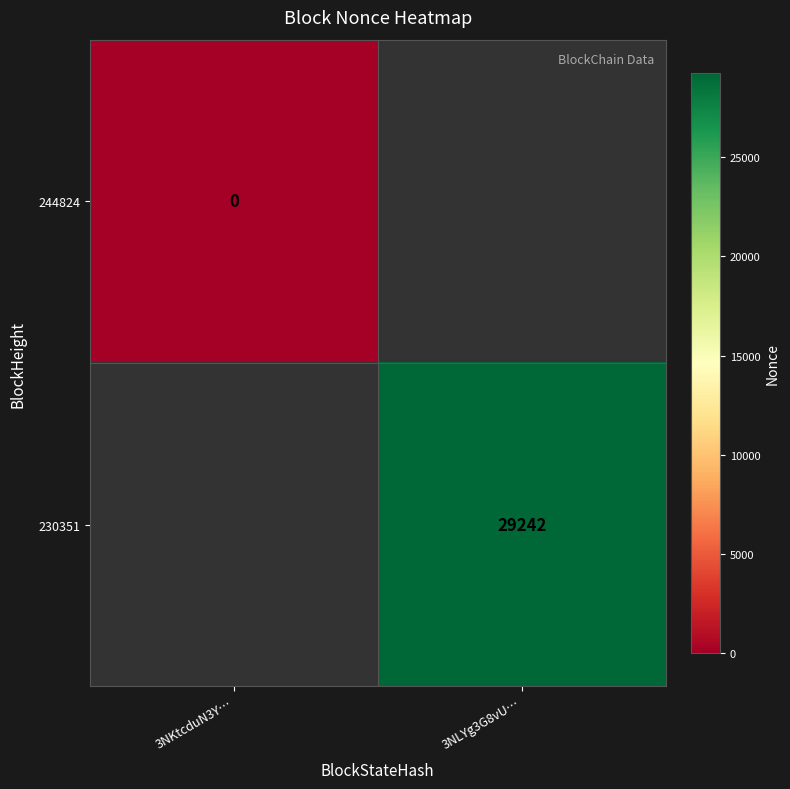

Is it true that 230351 equals 29242 at 3NLYg3G8vU…?

True